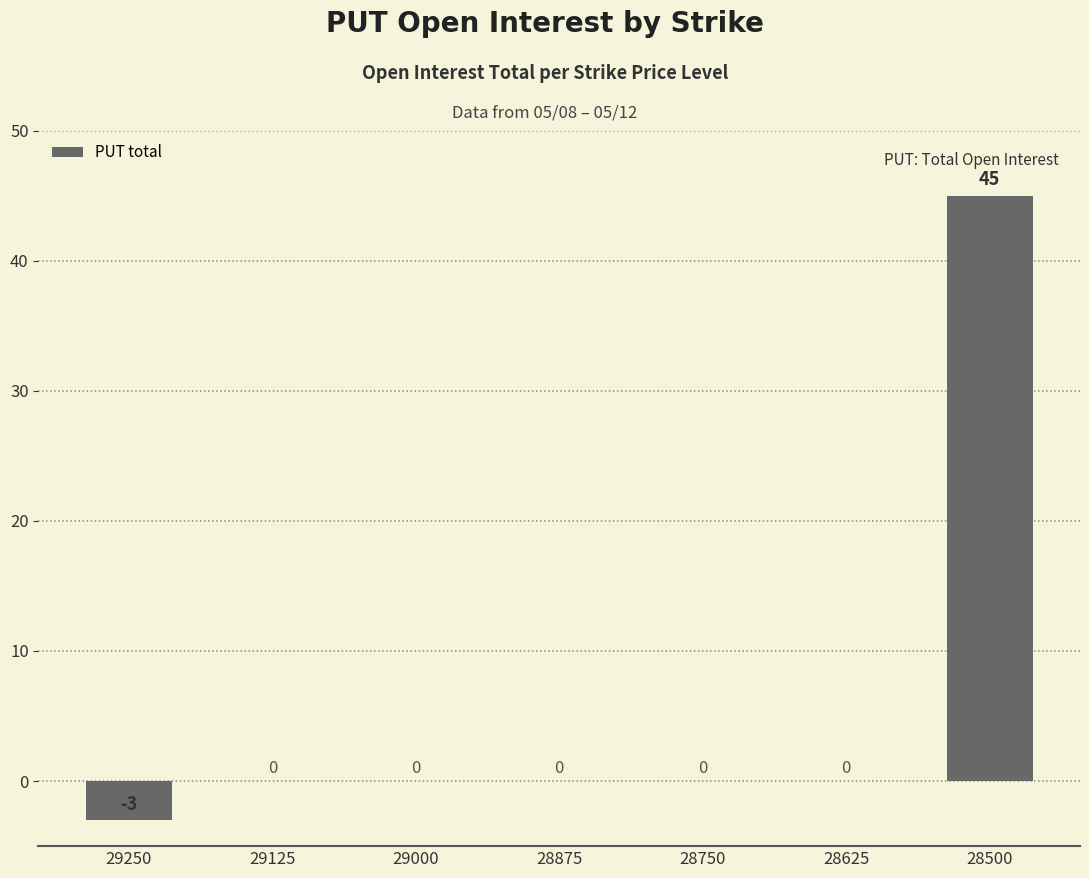

How many data points does each series have?

7